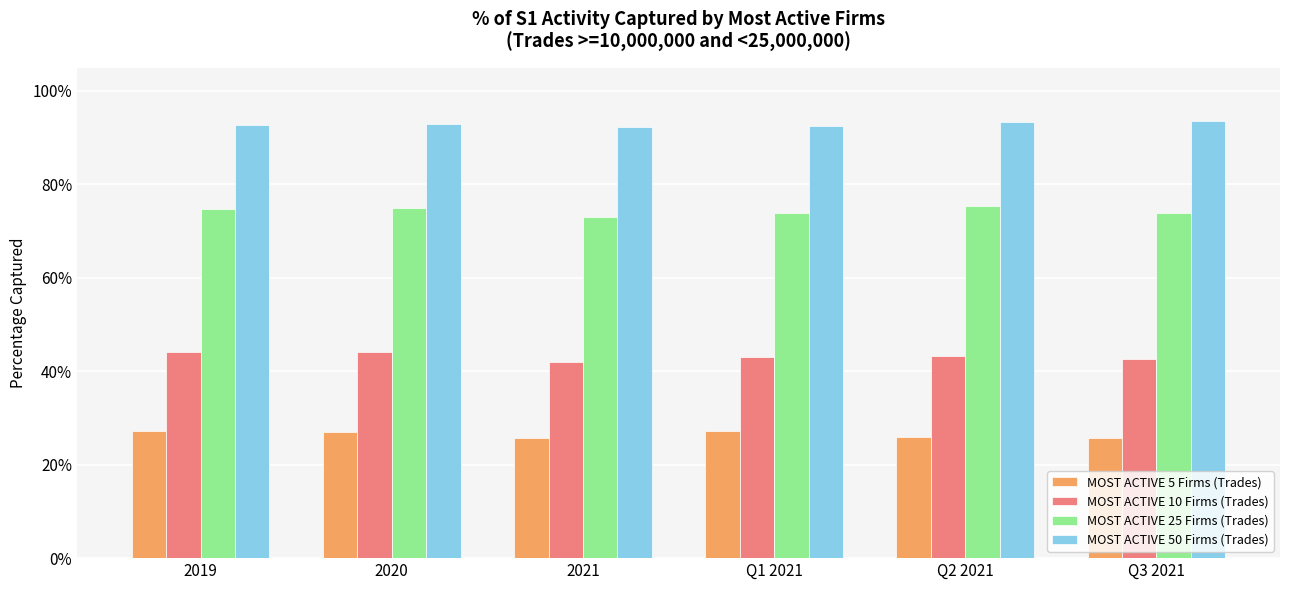

Rank the series by their maximum value, from lowest to highest.

MOST ACTIVE 5 Firms (Trades), MOST ACTIVE 10 Firms (Trades), MOST ACTIVE 25 Firms (Trades), MOST ACTIVE 50 Firms (Trades)